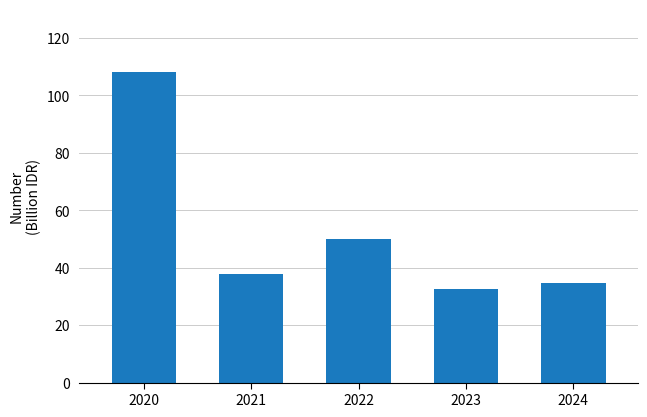

At which category does the chart reach its minimum across all series?

2023